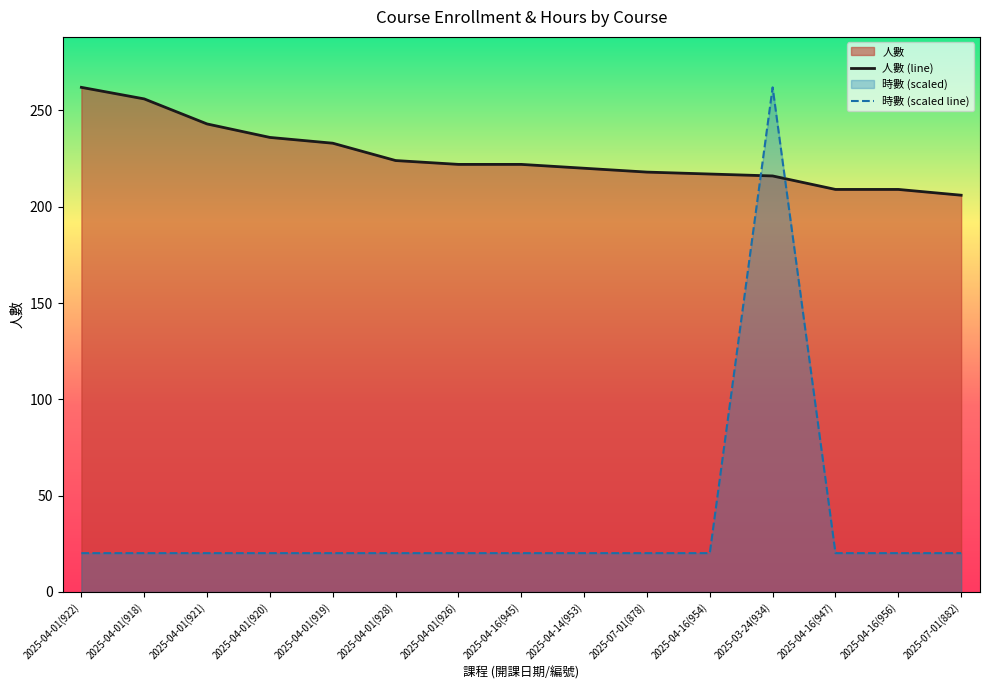

True or false: 人數 (line) has more than 0 points higher than both neighbors.

False